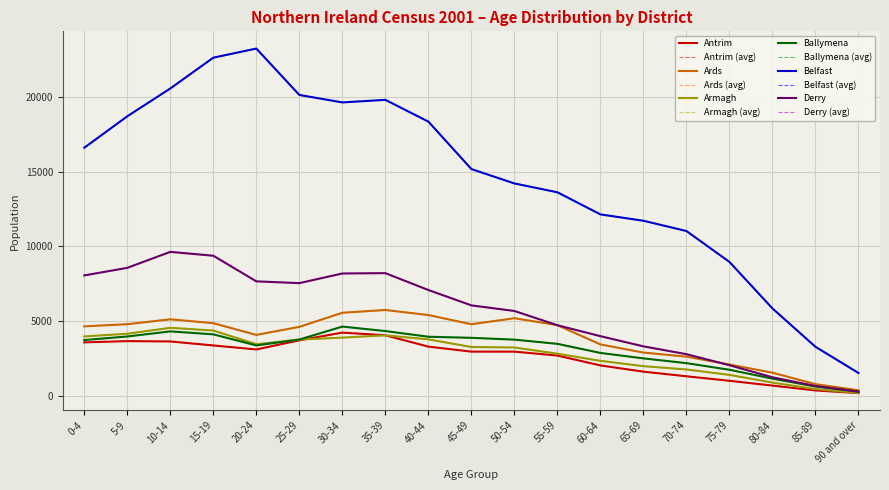

What is the spread (max minus min) of values at 10-14?

16952